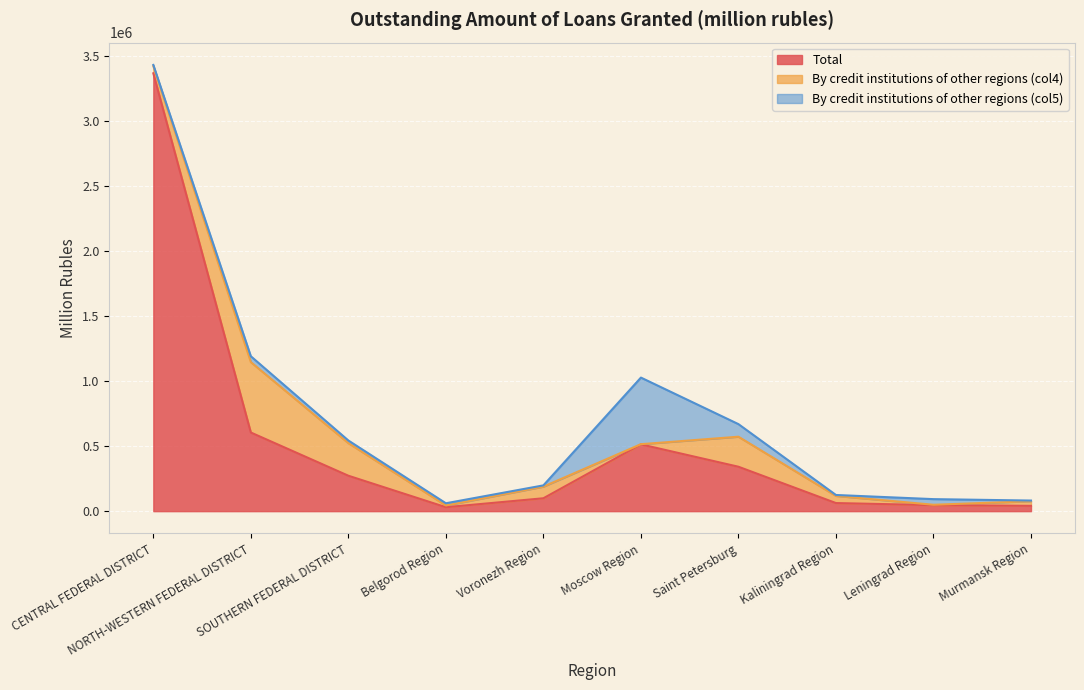

Is it true that By credit institutions of other regions (col4) equals 136678 at SOUTHERN FEDERAL DISTRICT?

False